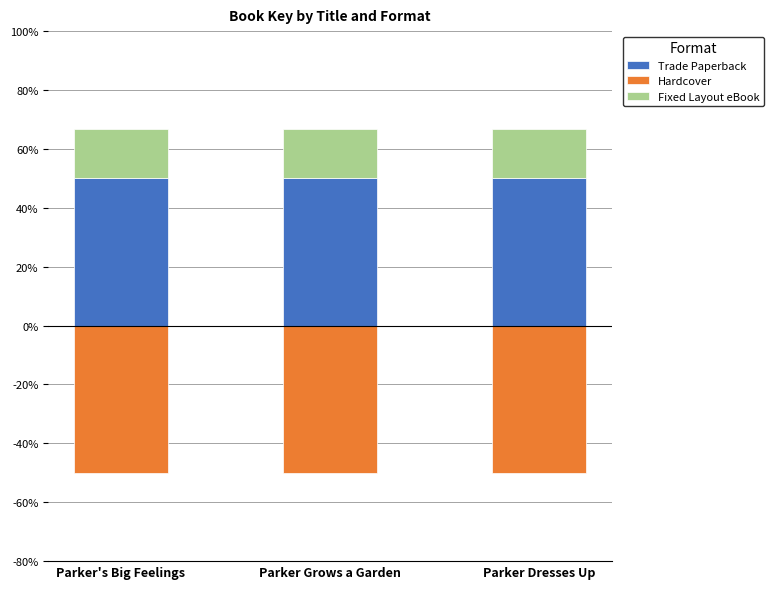

Between Parker's Big Feelings and Parker Grows a Garden, which is larger?

Parker's Big Feelings